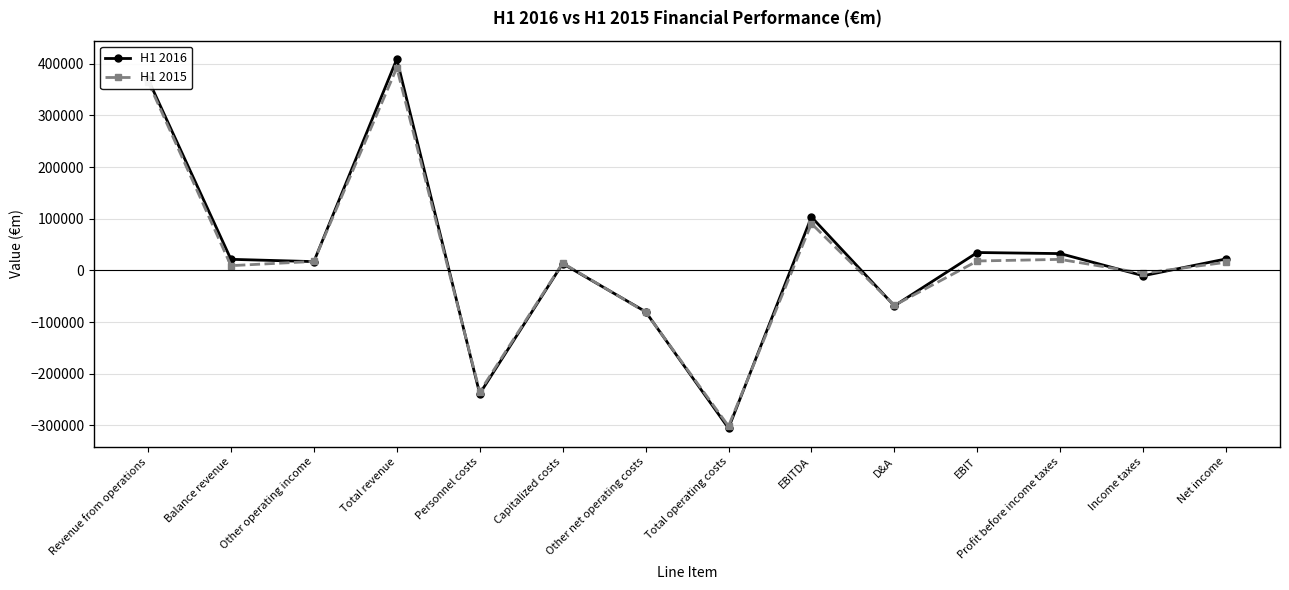

How many positive values does the H1 2015 series have?

9